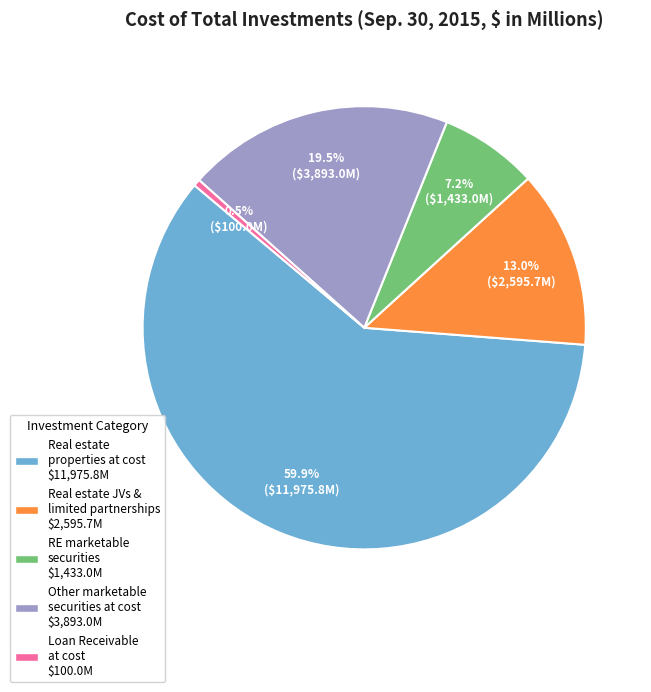

How many segments does this pie chart have?

5